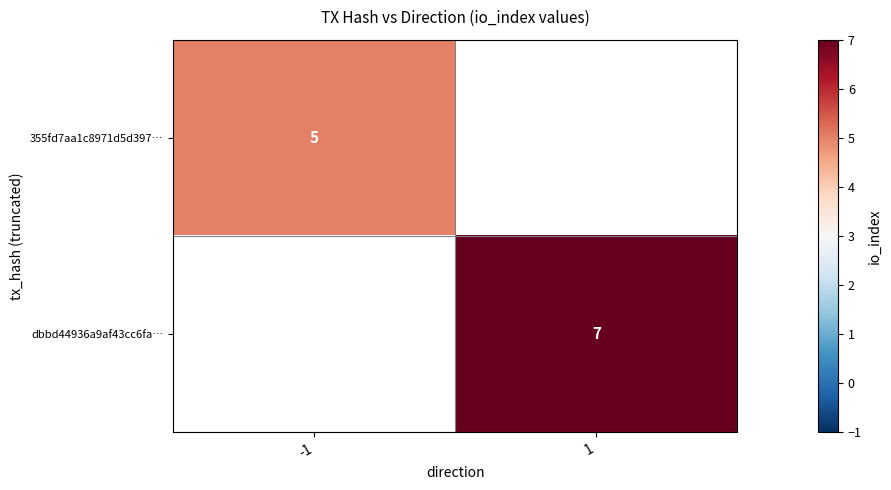

The 355fd7aa1c8971d5d397… series shows 1.5 at -1. True or false?

False